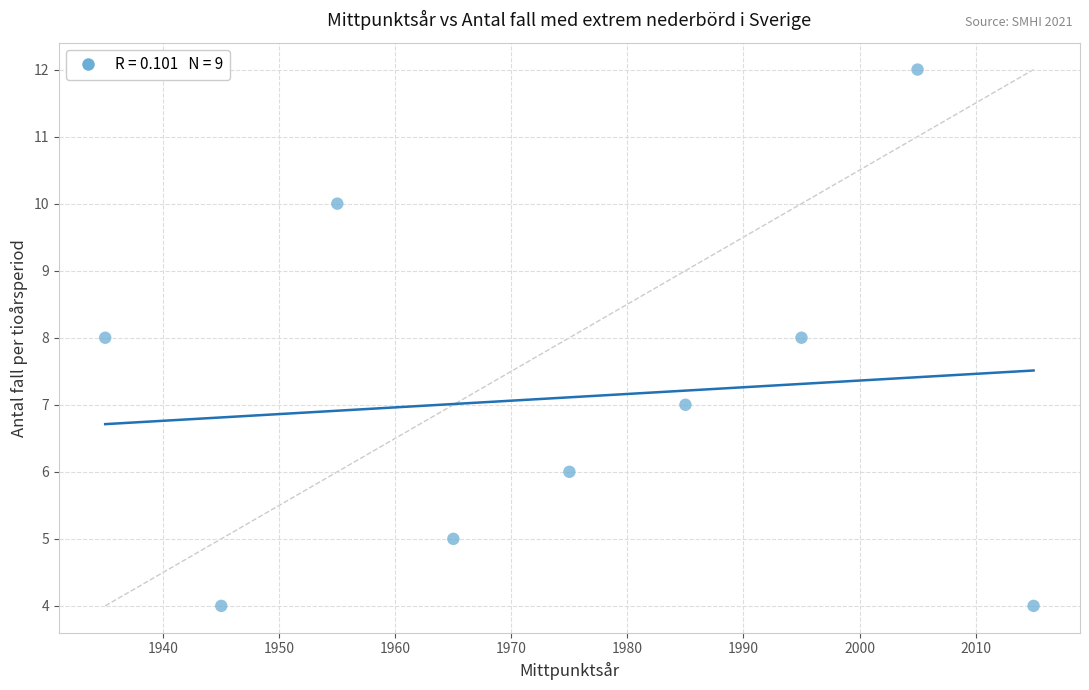

What is the range of Y values (max minus min)?

8